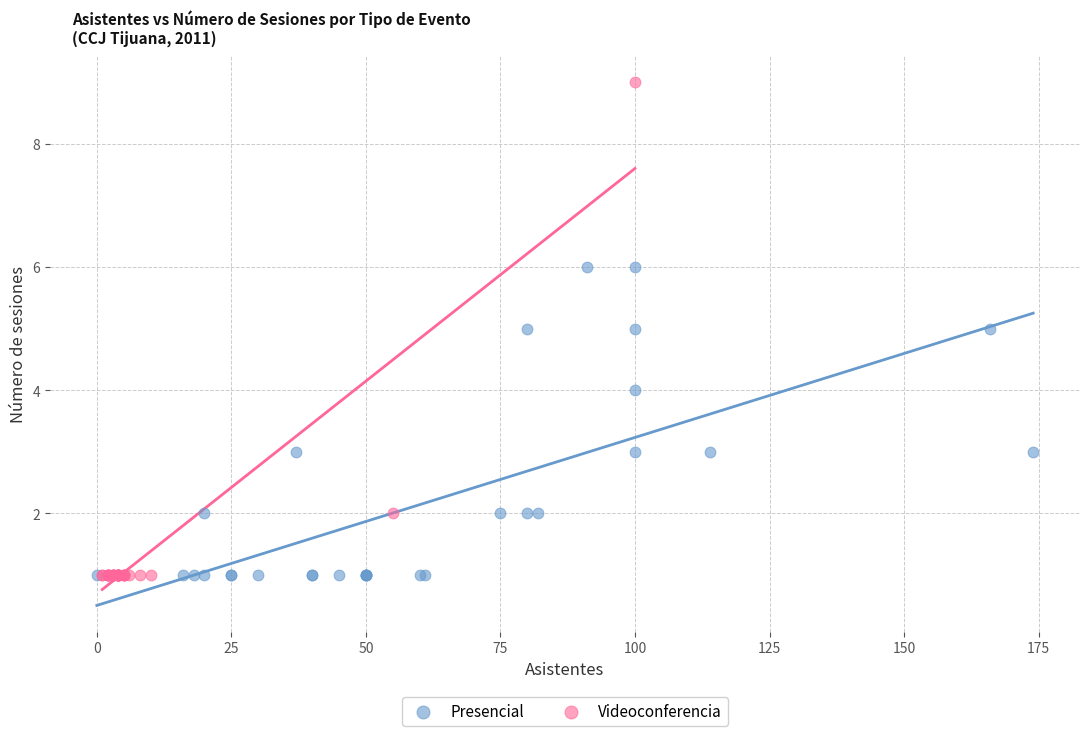

Which series contains the highest Y value?

Videoconferencia